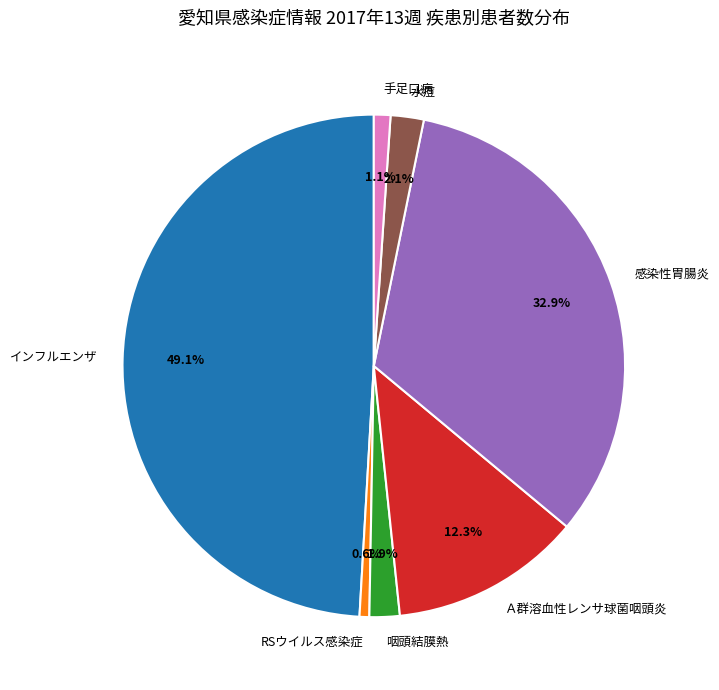

Is it true that 水痘 is 2% of the pie?

True